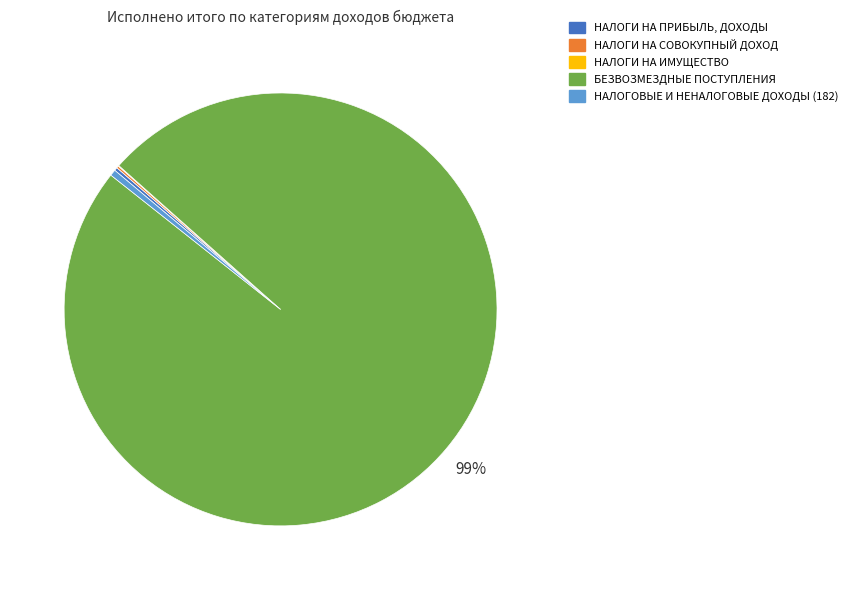

Which has a higher value, БЕЗВОЗМЕЗДНЫЕ ПОСТУПЛЕНИЯ or НАЛОГОВЫЕ И НЕНАЛОГОВЫЕ ДОХОДЫ (182)?

БЕЗВОЗМЕЗДНЫЕ ПОСТУПЛЕНИЯ